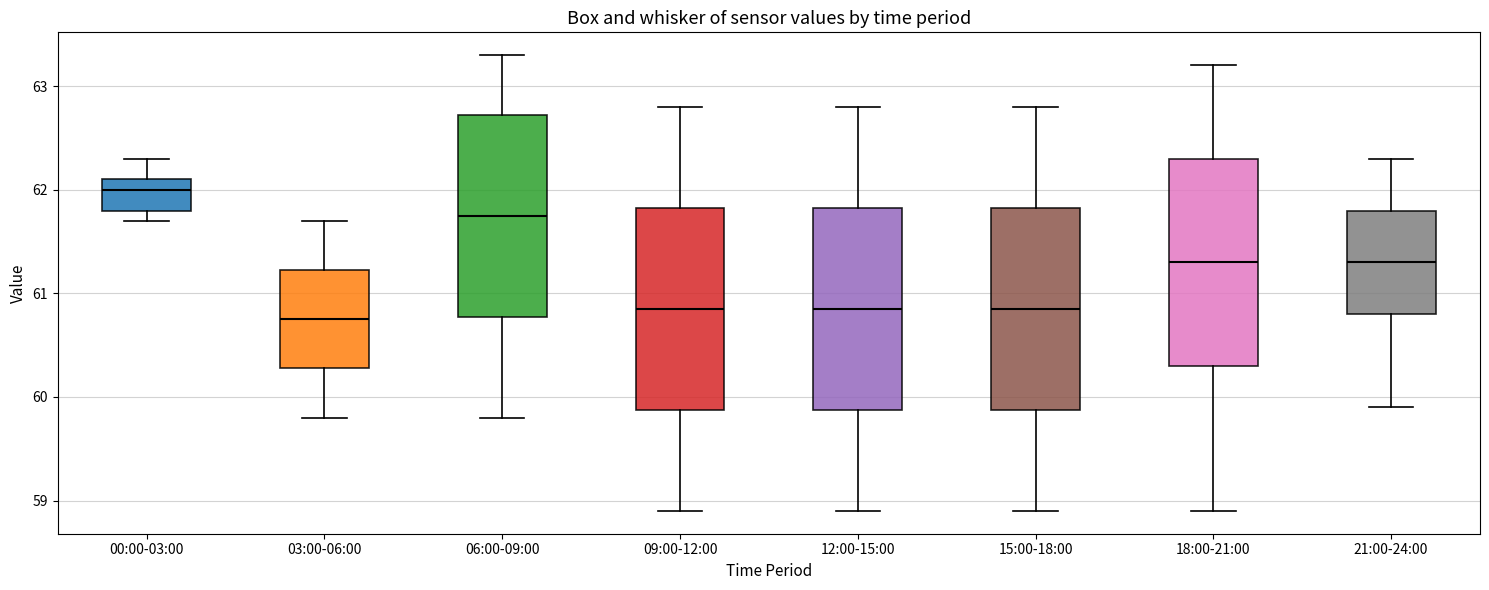

Reading left to right, read every box against the y-axis: the position of its median line, the range the box covers, and the ends of its whiskers. The values are not printed on the chart, so give them approximately, as read against the axis.

00:00-03:00: median 62.0, box 61.8 to 62.1, whiskers 61.7 to 62.3
03:00-06:00: median 60.8, box 60.3 to 61.2, whiskers 59.8 to 61.7
06:00-09:00: median 61.8, box 60.8 to 62.7, whiskers 59.8 to 63.3
09:00-12:00: median 60.9, box 59.9 to 61.8, whiskers 58.9 to 62.8
12:00-15:00: median 60.9, box 59.9 to 61.8, whiskers 58.9 to 62.8
15:00-18:00: median 60.9, box 59.9 to 61.8, whiskers 58.9 to 62.8
18:00-21:00: median 61.3, box 60.3 to 62.3, whiskers 58.9 to 63.2
21:00-24:00: median 61.3, box 60.8 to 61.8, whiskers 59.9 to 62.3